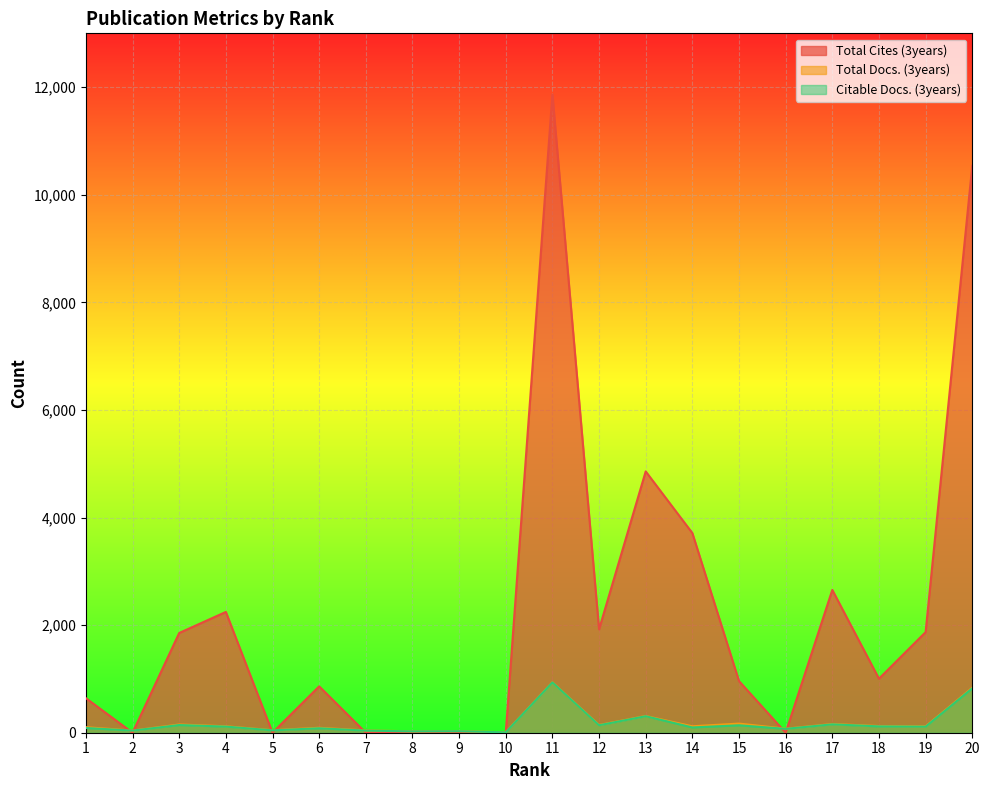

What is the average value of the Total Docs. (3years) series?

183